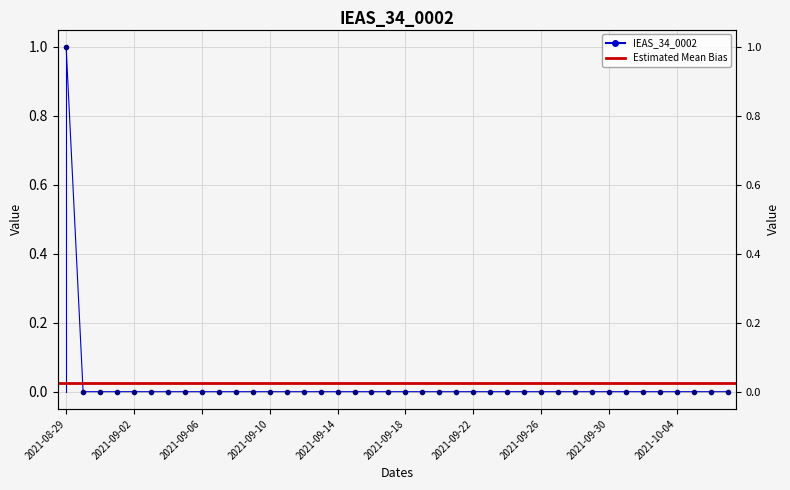

Is it true that the value at 2021-09-30 is 0?

True